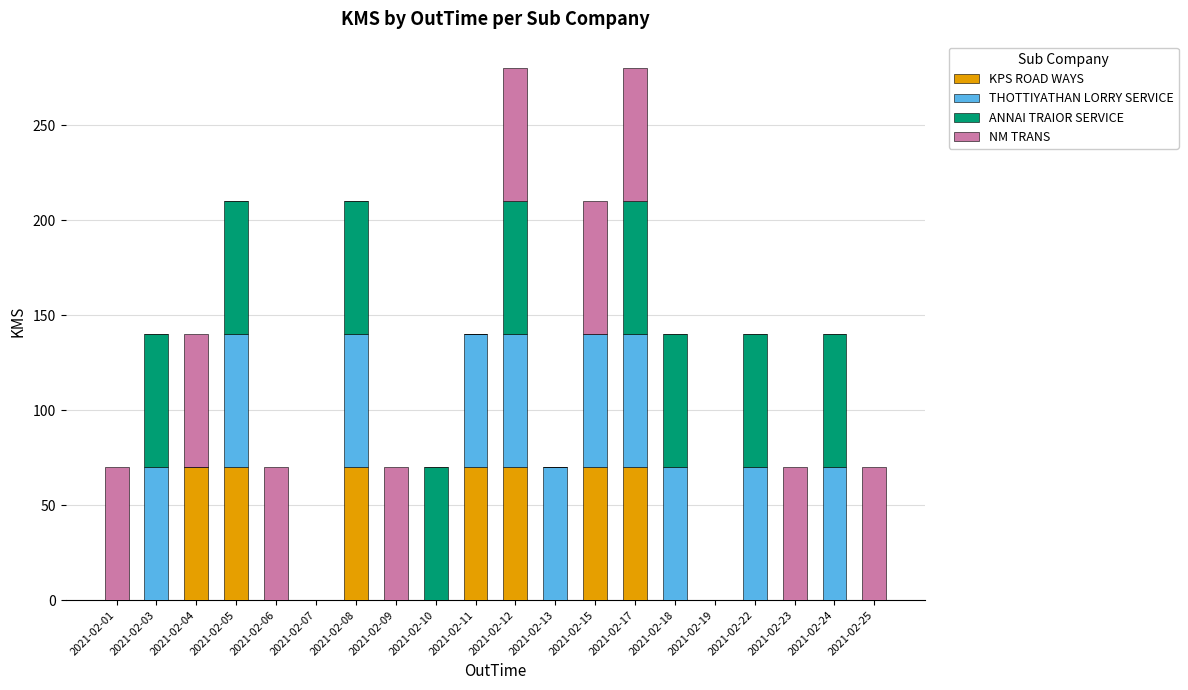

True or false: KPS ROAD WAYS has a value of 70 at 2021-02-17.

True